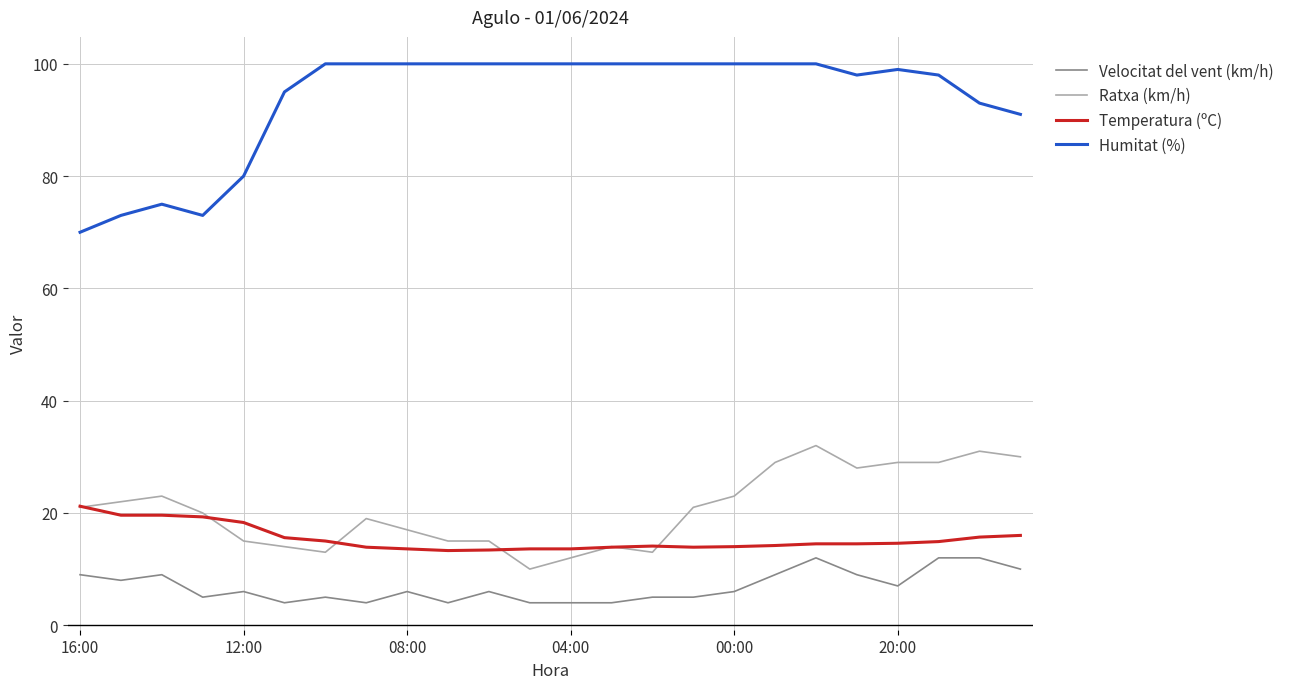

Which series has the largest total across all categories?

Humitat (%)